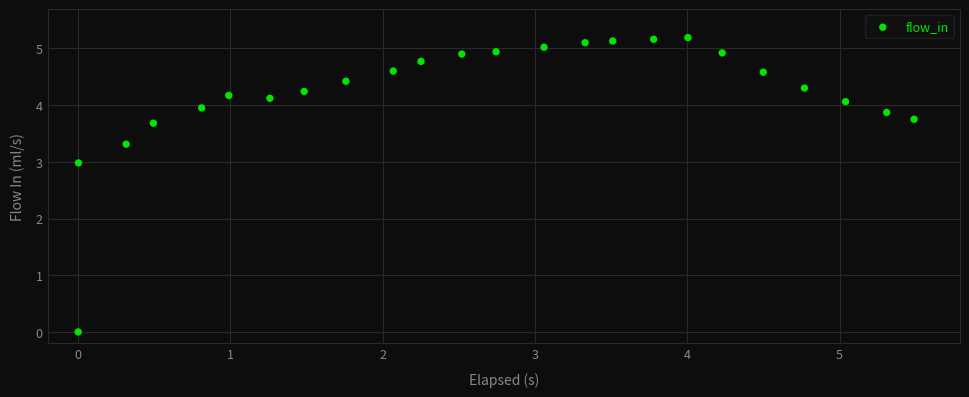

What is the range of X values (max minus min)?

5.5